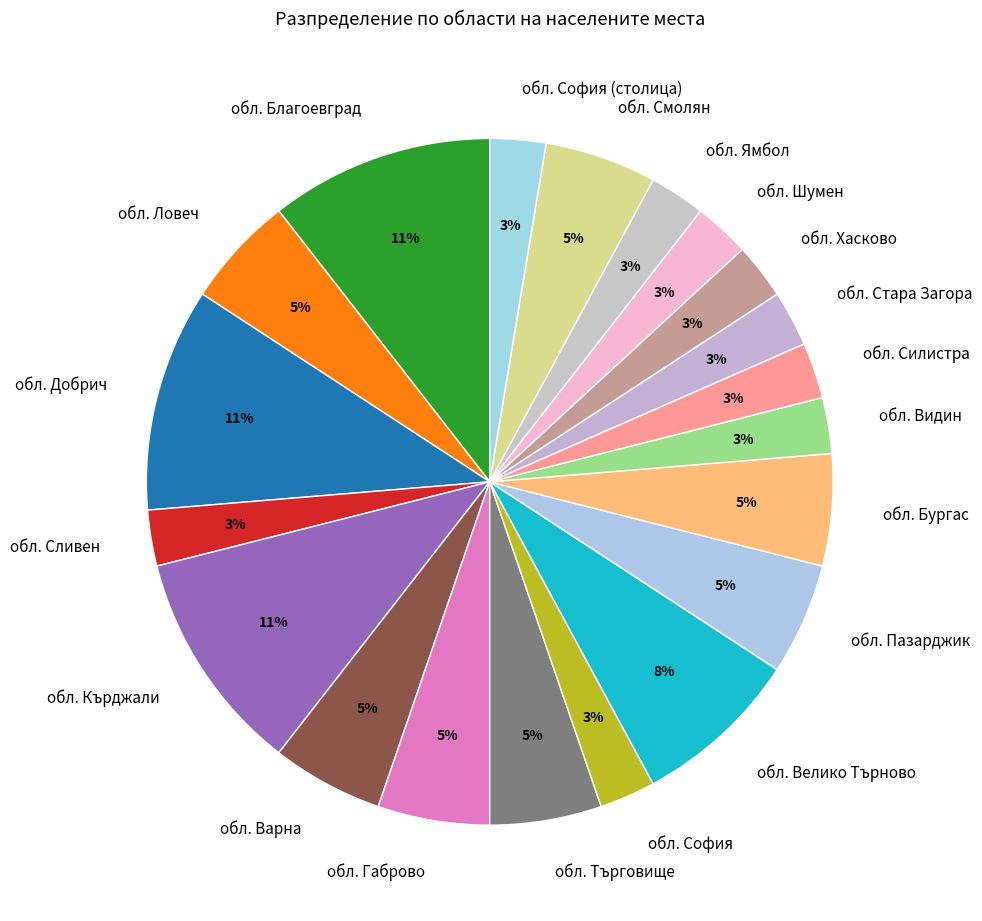

What percentage is the обл. Стара Загора slice, to the nearest percent?

3%